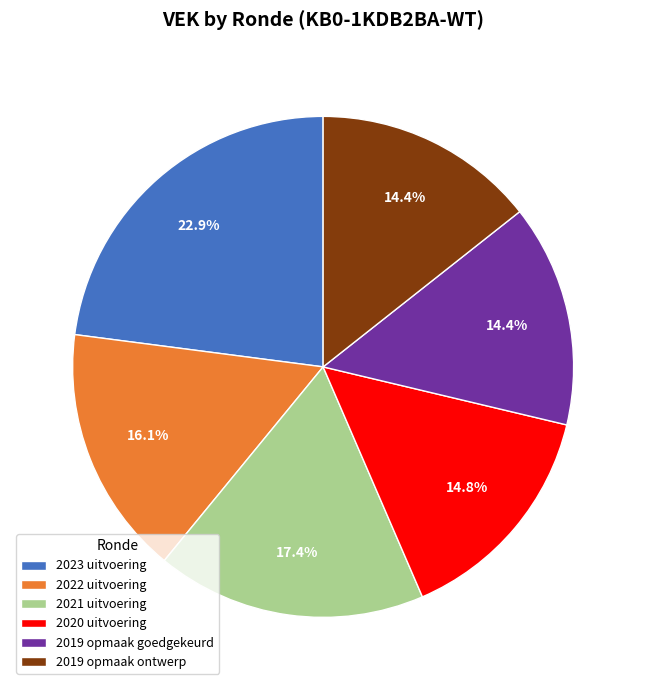

Count the number of slices in the pie.

6